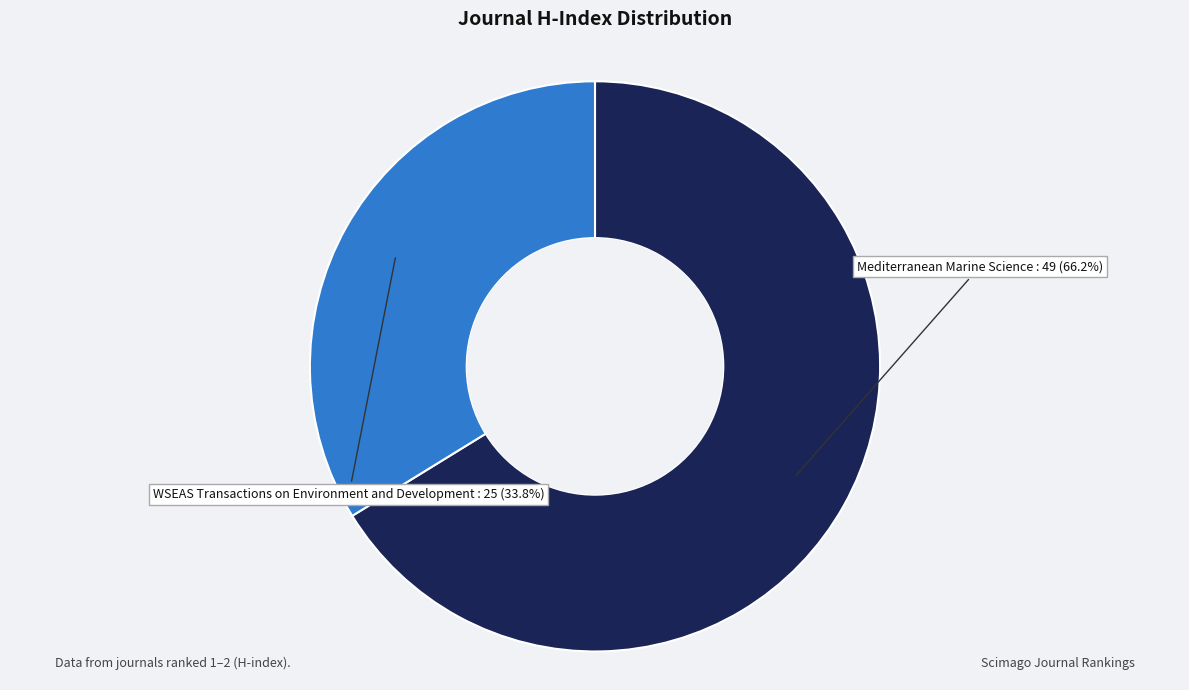

Does any single category account for the majority?

Yes